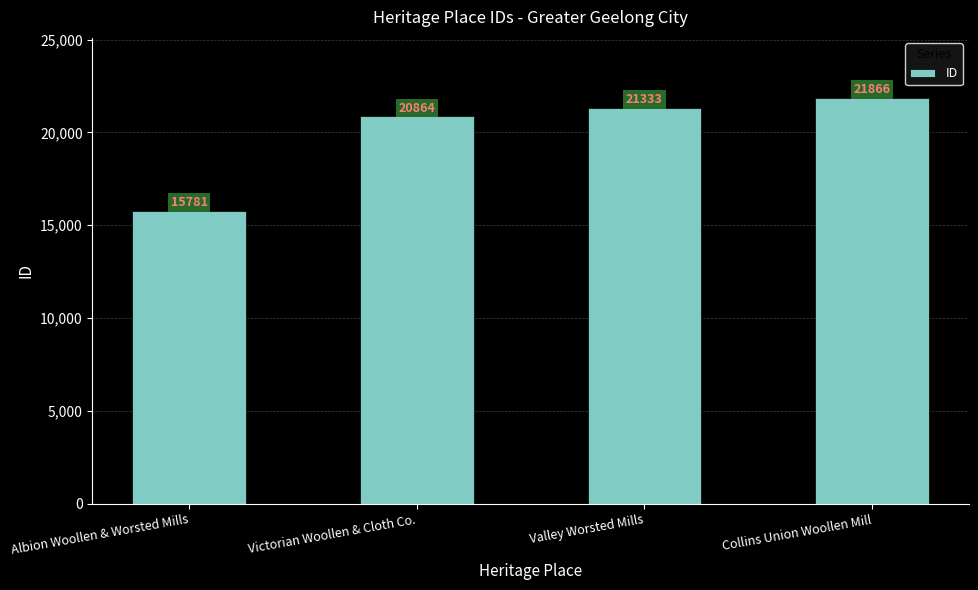

Reading right to left, list all the values displayed in this chart.

21866	21333	20864	15781